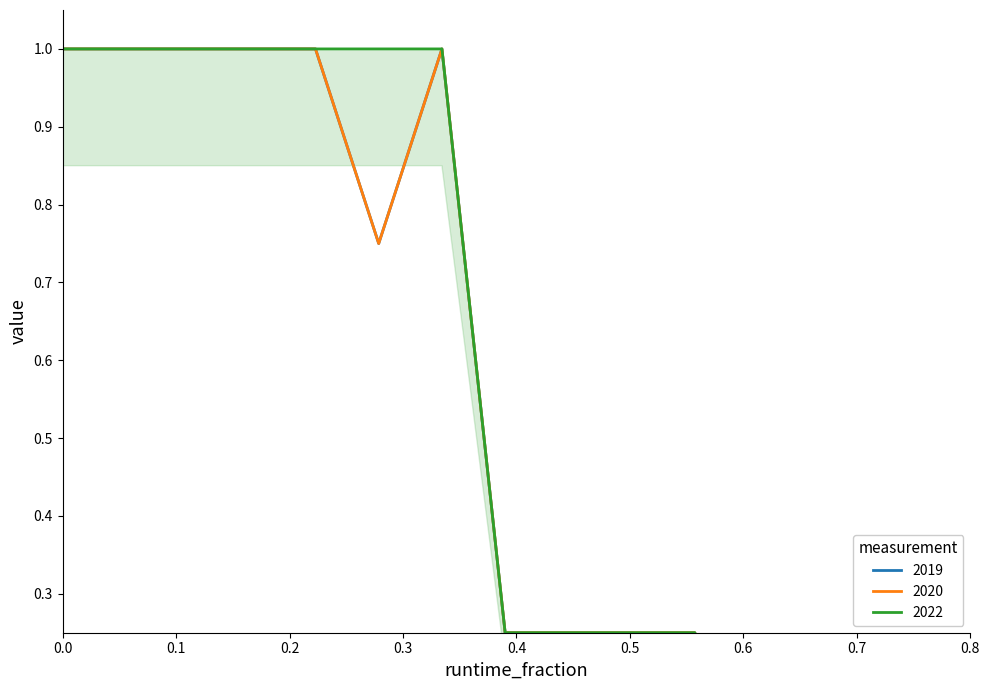

The 2019 series shows 0.0 at 13. True or false?

False